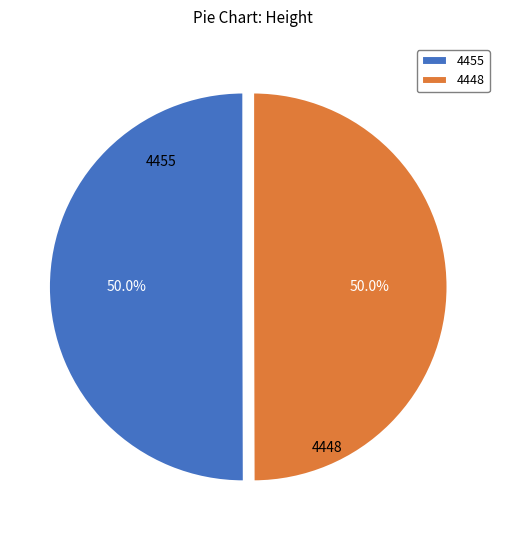

Approximately how many times larger is the value at 4455 compared to 4448?

1.0